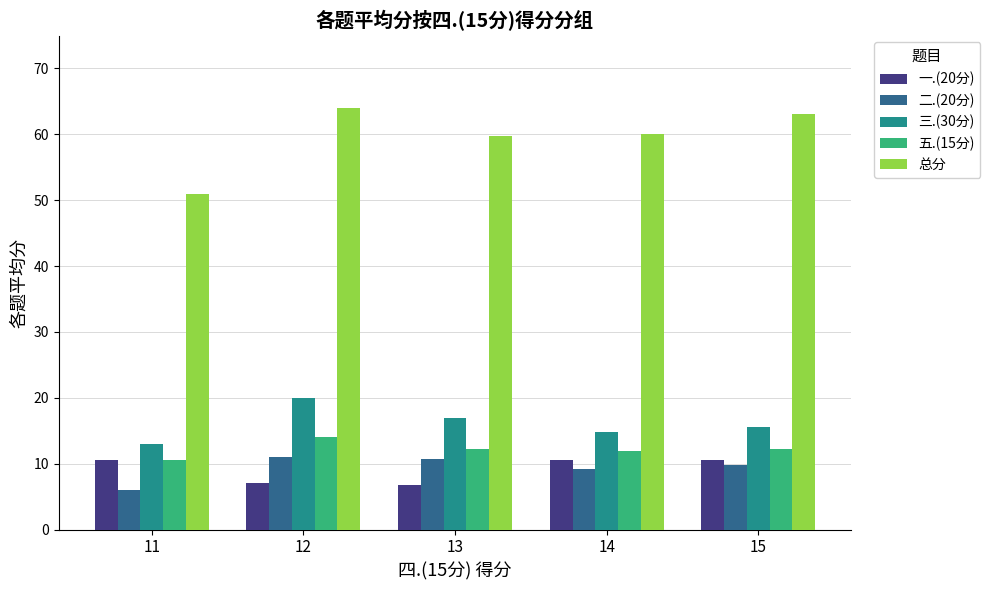

Are the bars grouped side by side (vs. stacked)?

Yes